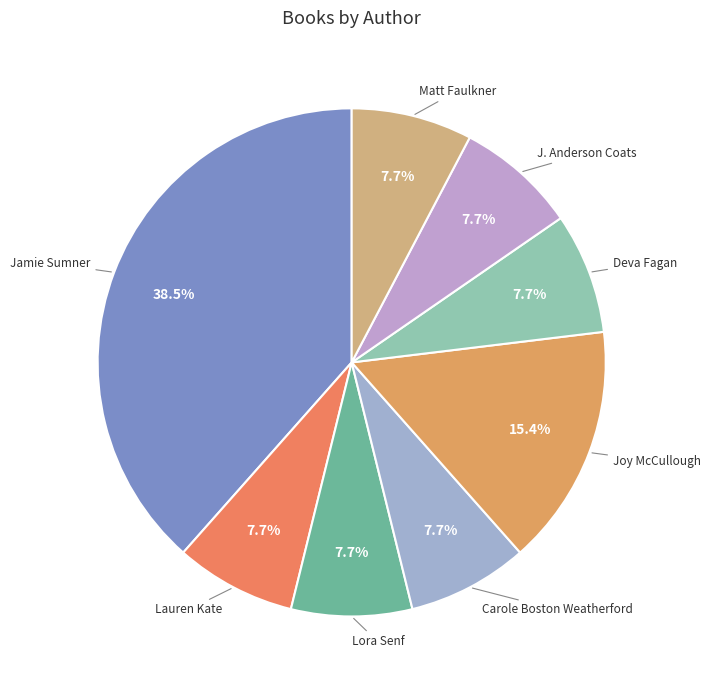

To the nearest percent, what is the difference between the Deva Fagan and Jamie Sumner slice percentages?

31%